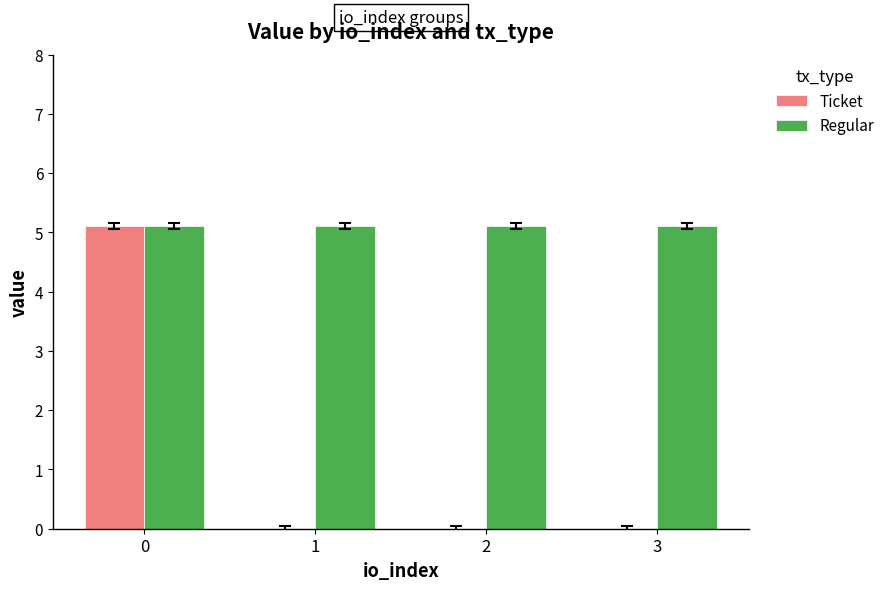

Which series changed the most between 0 and 1?

Ticket